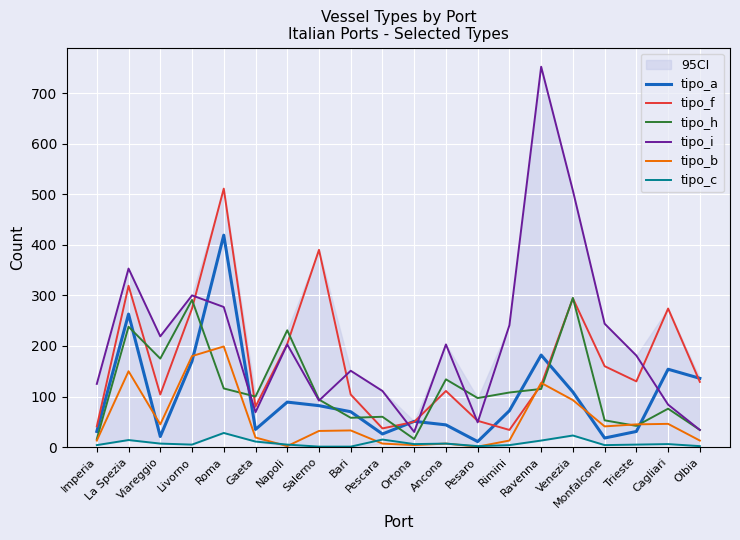

True or false: tipo_c has a value of 23 at Venezia.

True